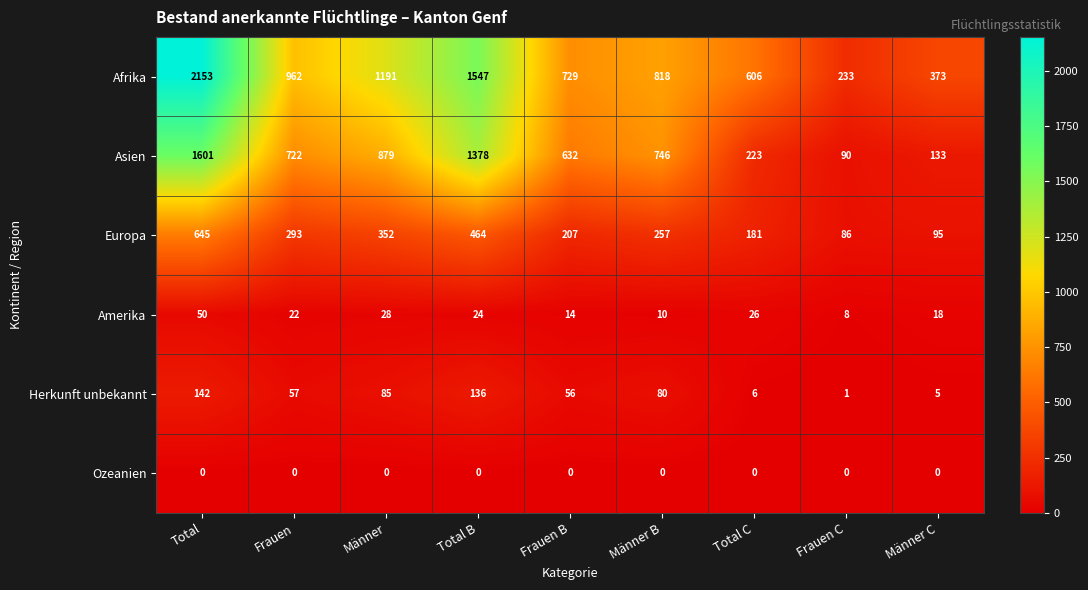

What is the difference between the Herkunft unbekannt values at Total B and Total C?

130